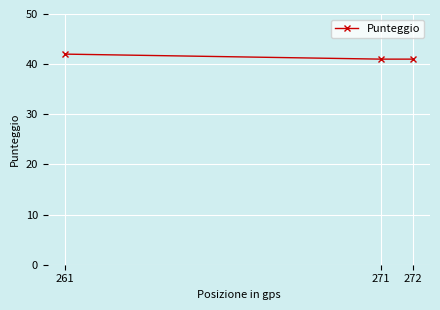

What is the difference between the values at 261 and 271?

1